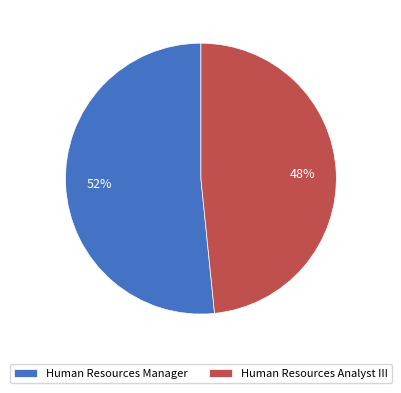

To the nearest percent, what is the combined percentage of Human Resources Manager and Human Resources Analyst III?

100%